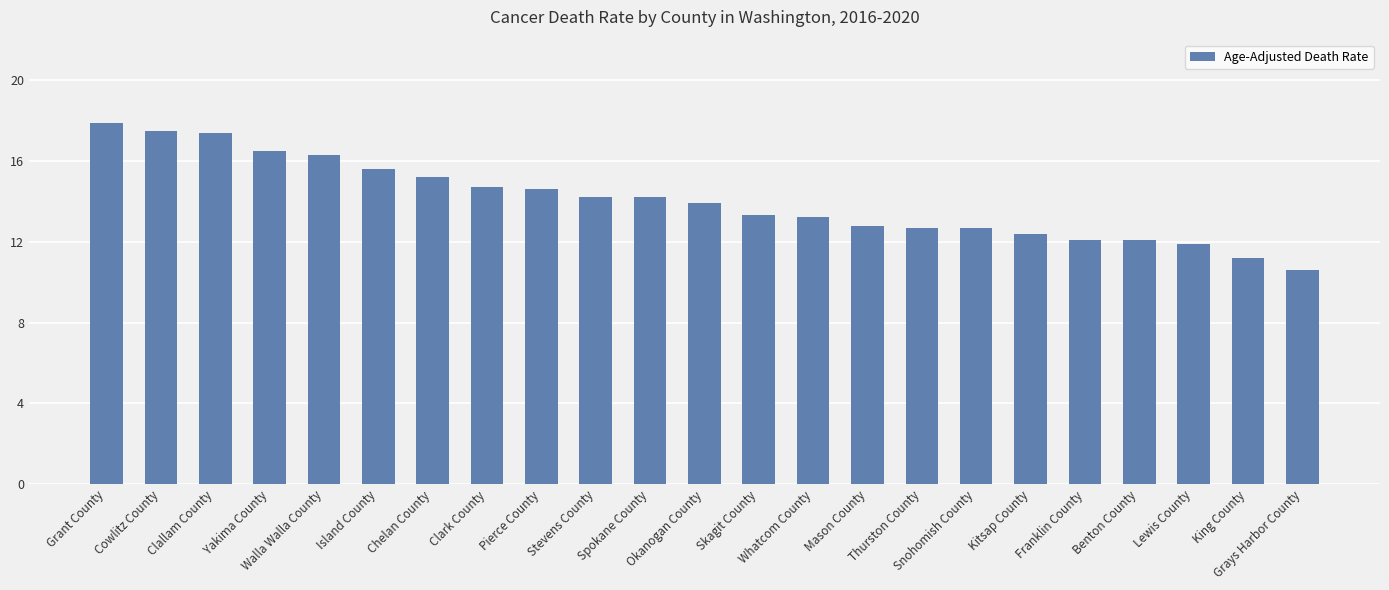

True or false: the data shows 2.9 at Skagit County.

False